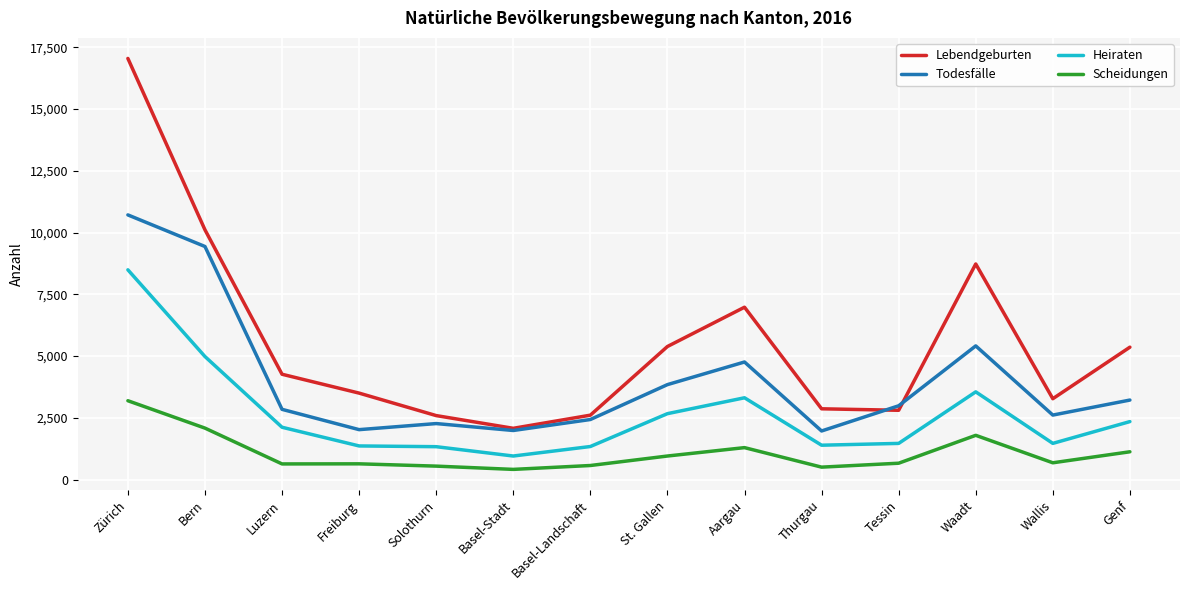

List the series in order of their overall mean, highest first.

Lebendgeburten, Todesfälle, Heiraten, Scheidungen